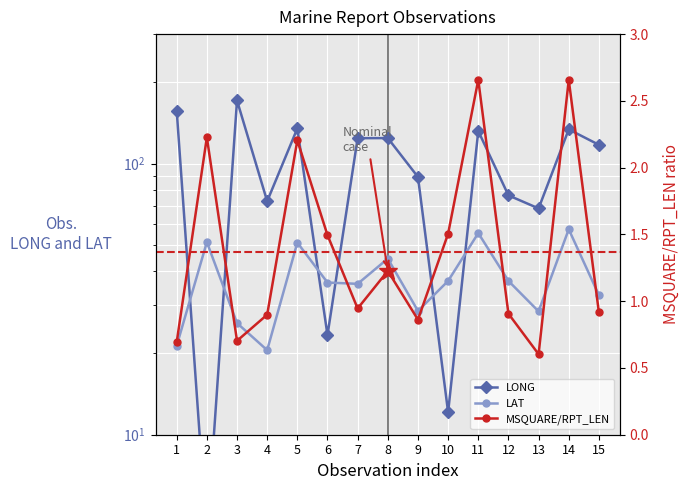

List the series in order of their overall mean, highest first.

LONG, LAT, MSQUARE/RPT_LEN